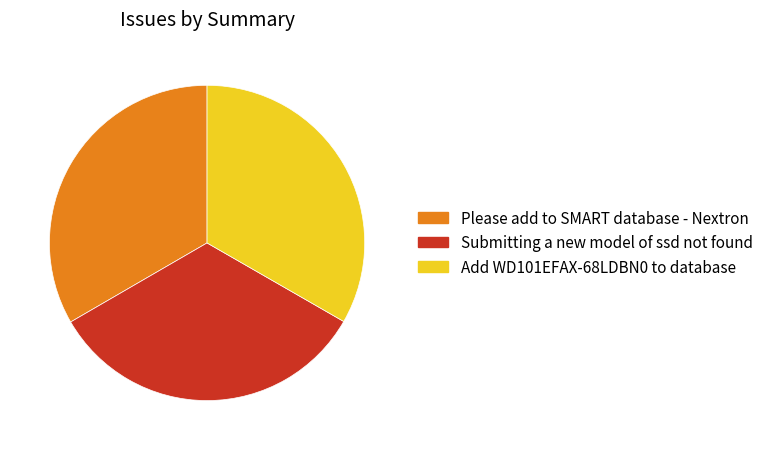

Approximately how many times larger is the value at Add WD101EFAX-68LDBN0 to database compared to Please add to SMART database - Nextron?

1.0